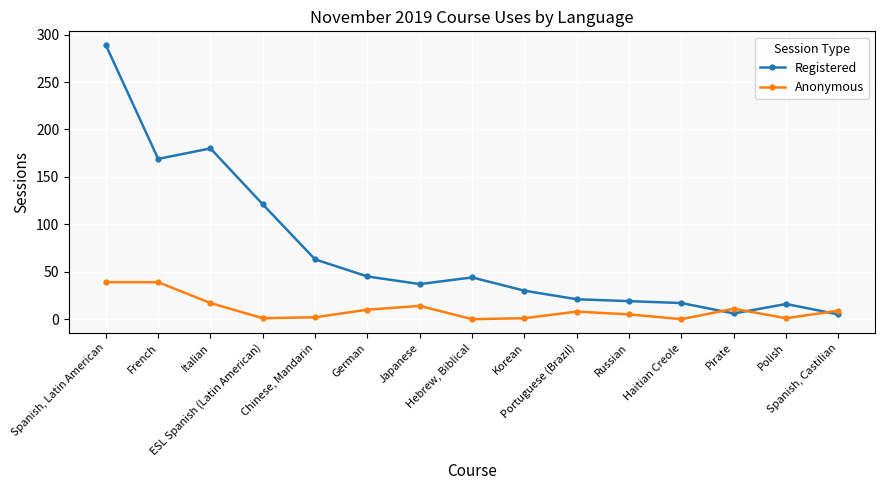

Which category has the highest value in the Registered series?

Spanish, Latin American